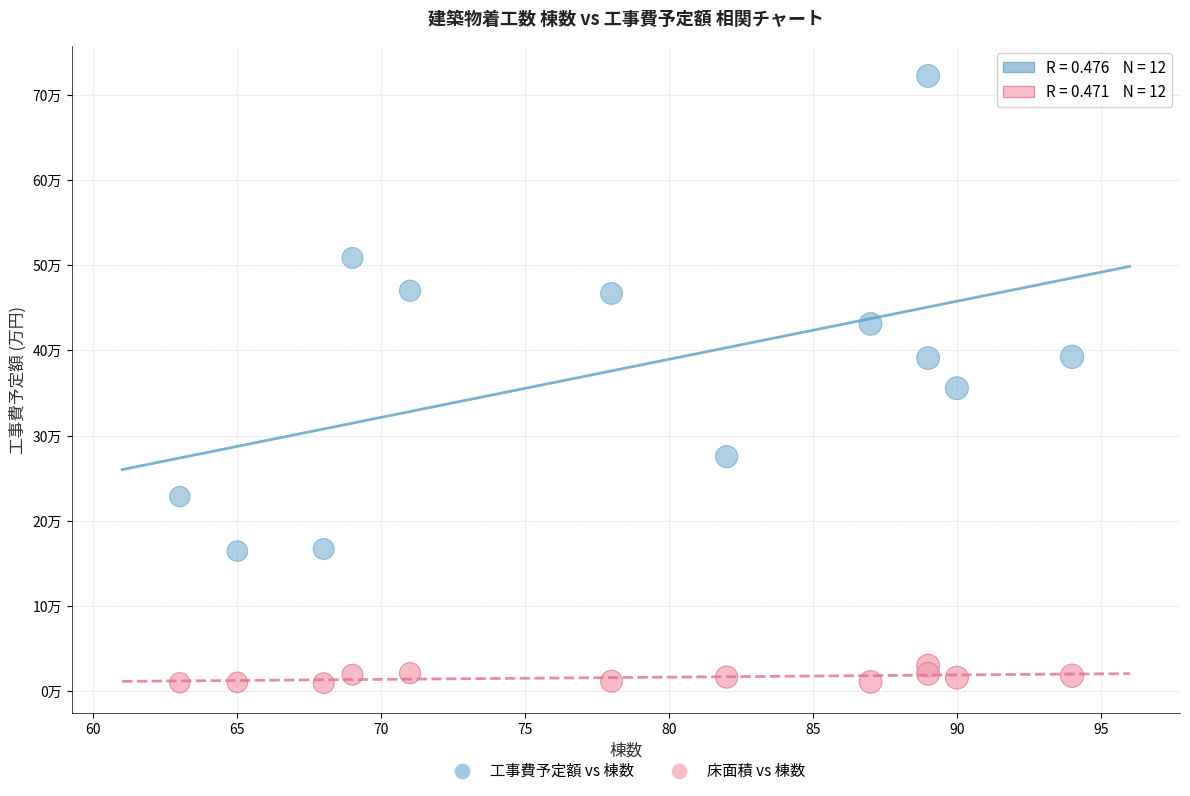

What are all the series names shown in the legend?

工事費予定額 vs 棟数, 床面積 vs 棟数